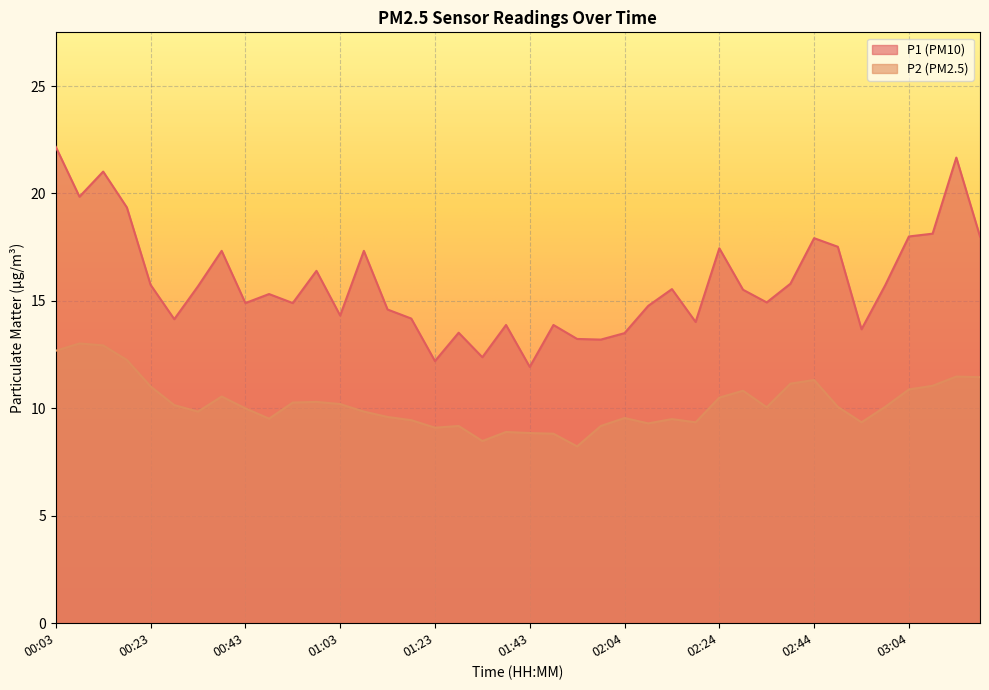

What is the sum of all P1 values?

633.7